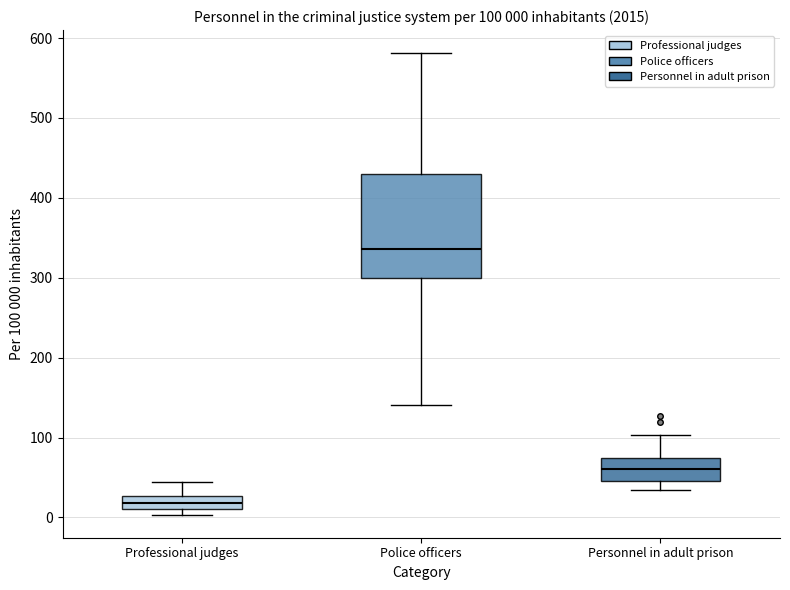

Comparing the boxes themselves (not the whiskers), which one is the tallest?

Police officers